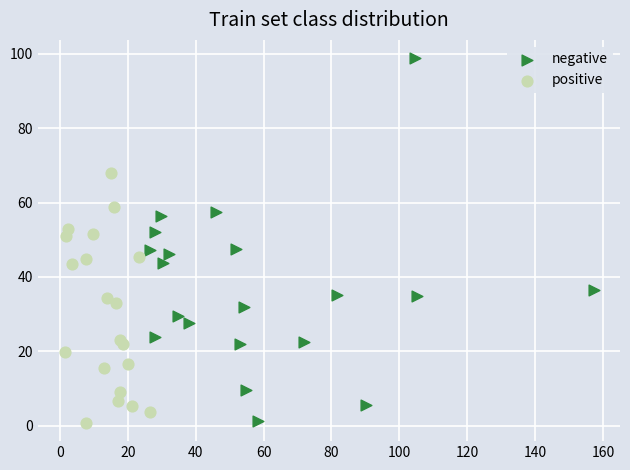

Which series has the widest spread of Y values?

negative